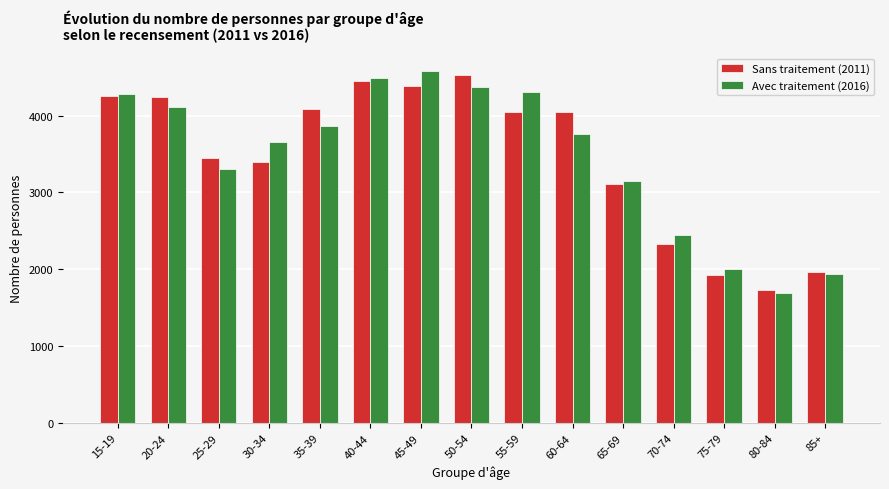

The value of Sans traitement (2011) at 35-39 is 977. True or false?

False